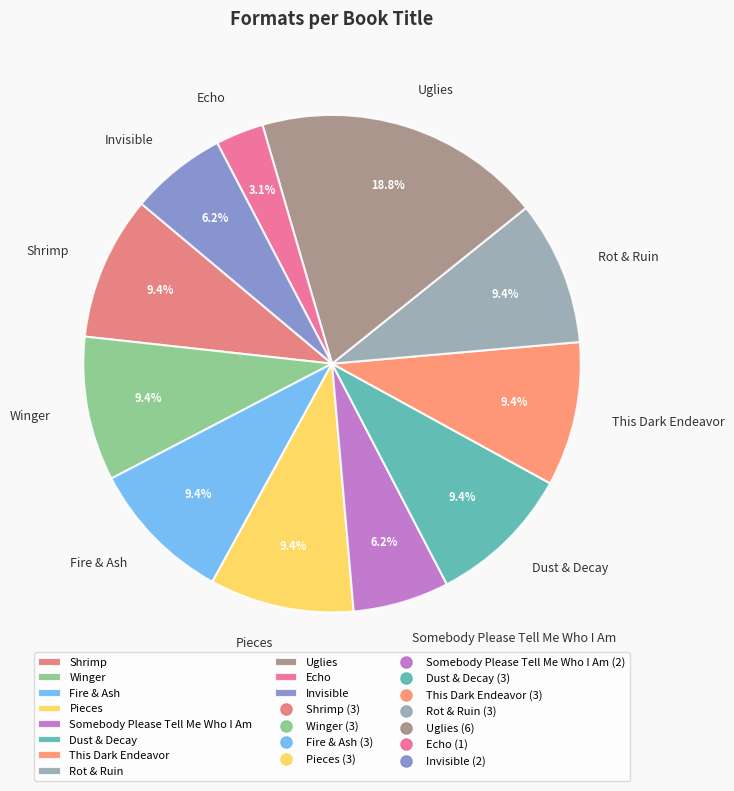

Count the number of slices in the pie.

11